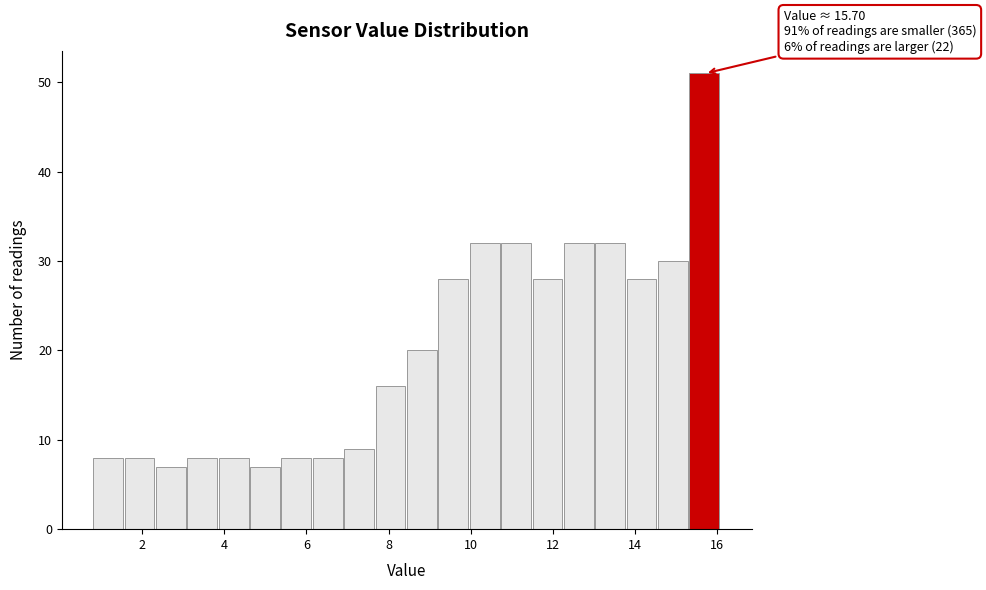

Around what value on the x-axis is the tallest bar? Give the approximate position of its centre, as read against the axis.

15.6